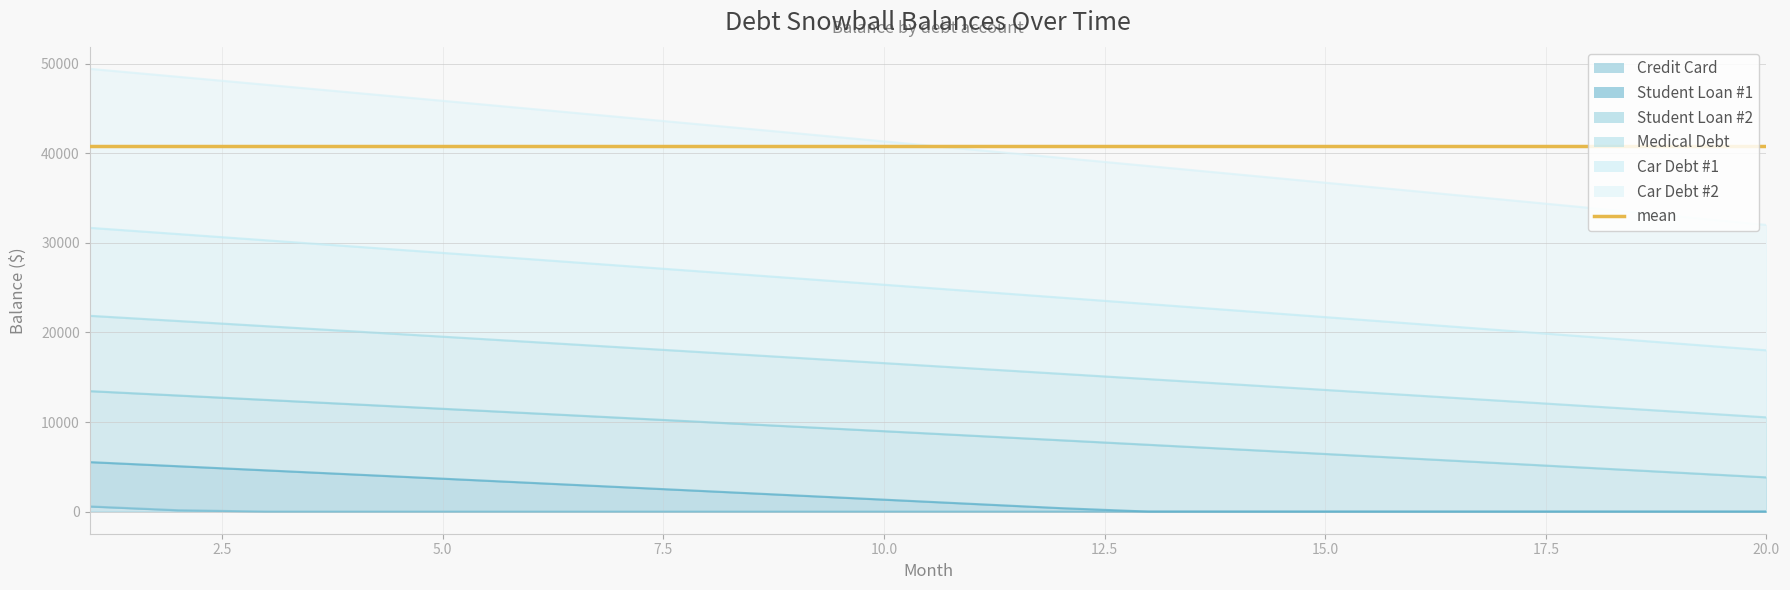

At which category does the chart reach its minimum across all series?

3